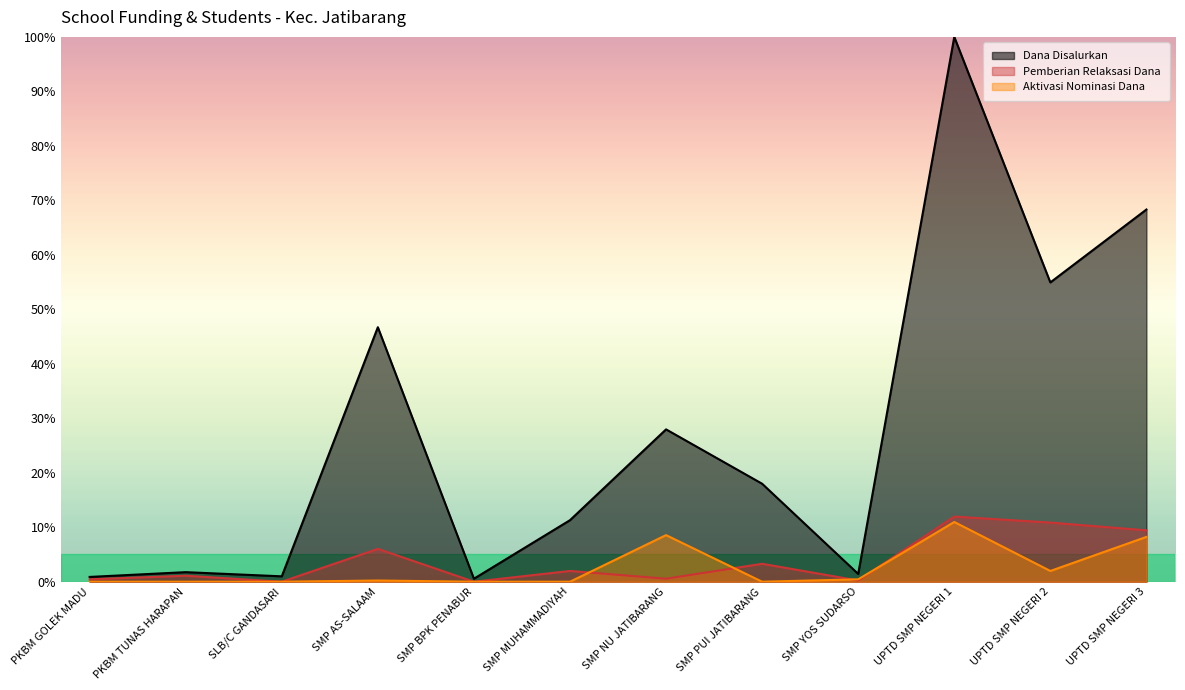

What position from the left is SMP MUHAMMADIYAH?

6